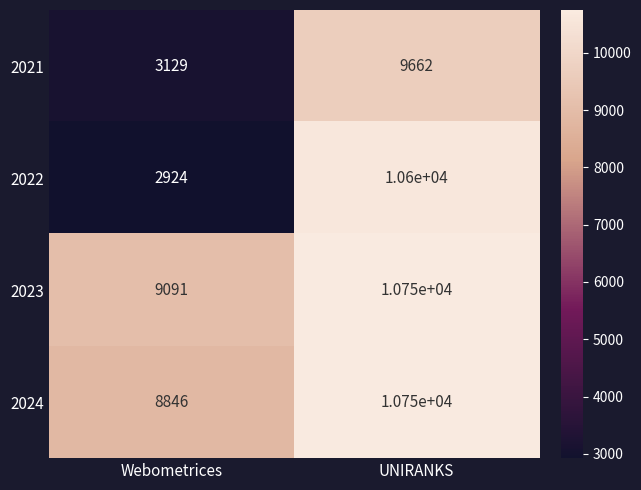

Reading left to right, what are all the values shown in this chart?

2021: Webometrices=3129	UNIRANKS=9662
2022: Webometrices=2924	UNIRANKS=10600
2023: Webometrices=9091	UNIRANKS=10750
2024: Webometrices=8846	UNIRANKS=10750